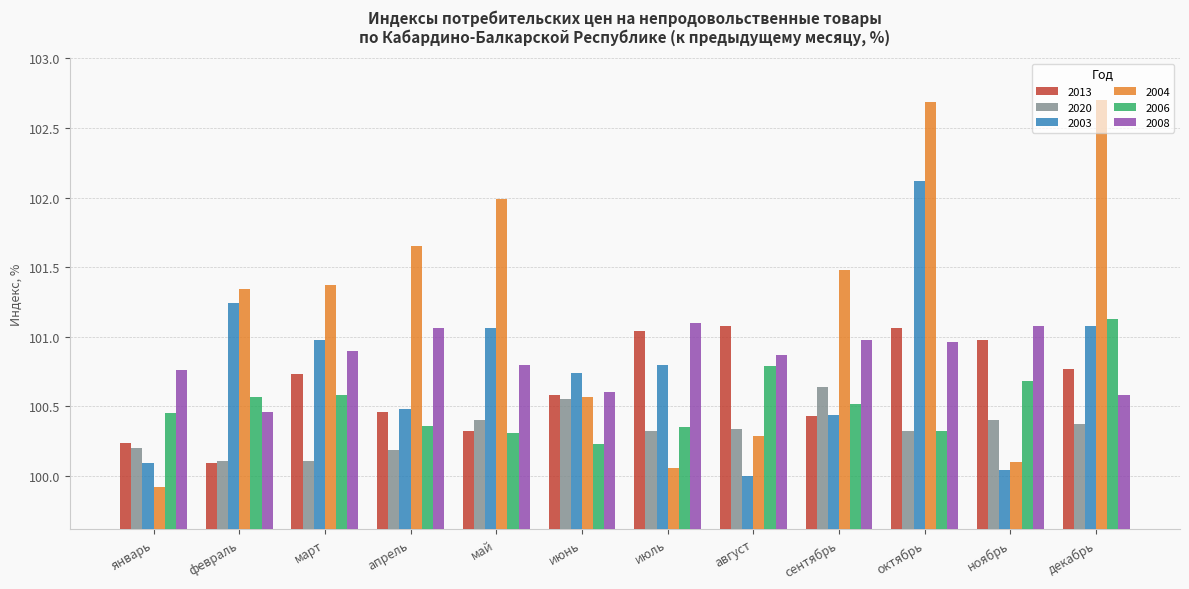

At which label does 2003 reach its peak?

октябрь